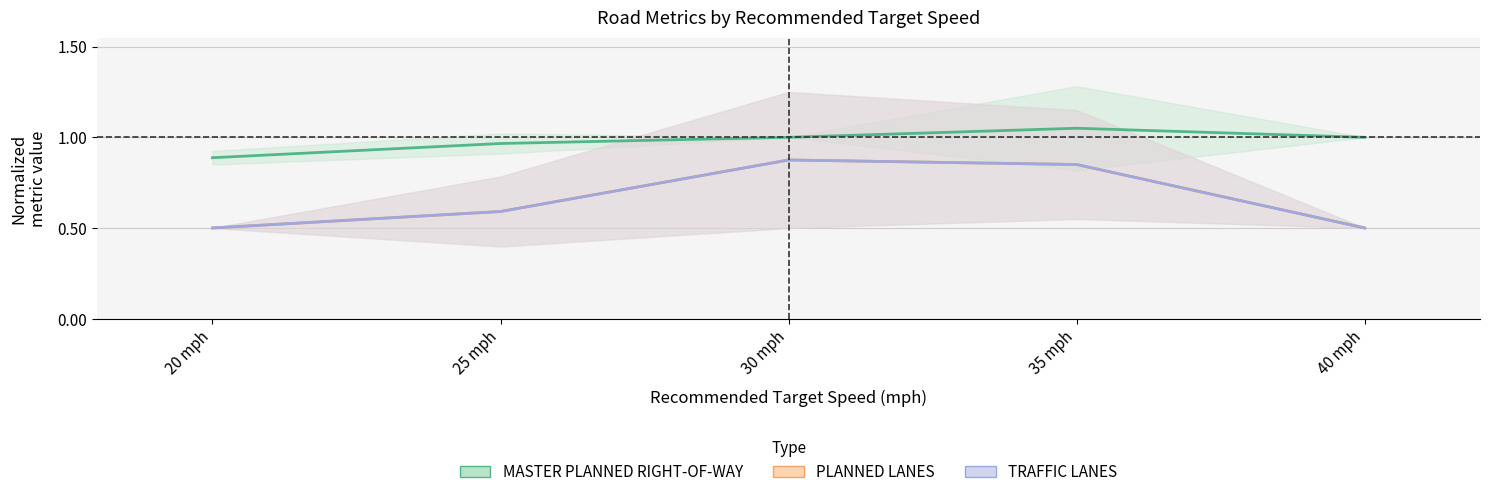

Which category has the lowest value in the PLANNED LANES series?

20 mph